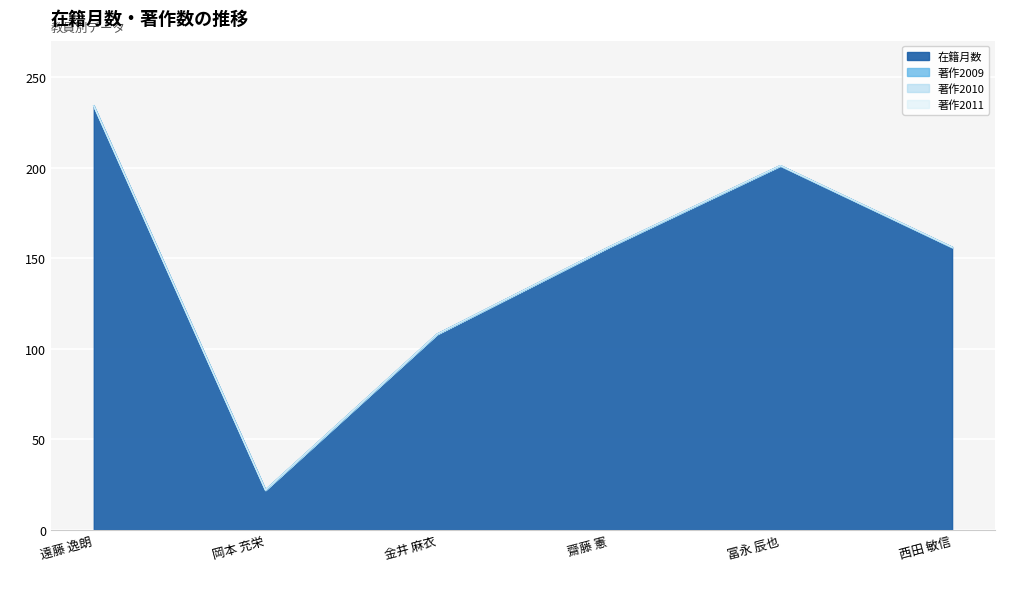

At which label does 著作2011 reach its peak?

遠藤 逸朗